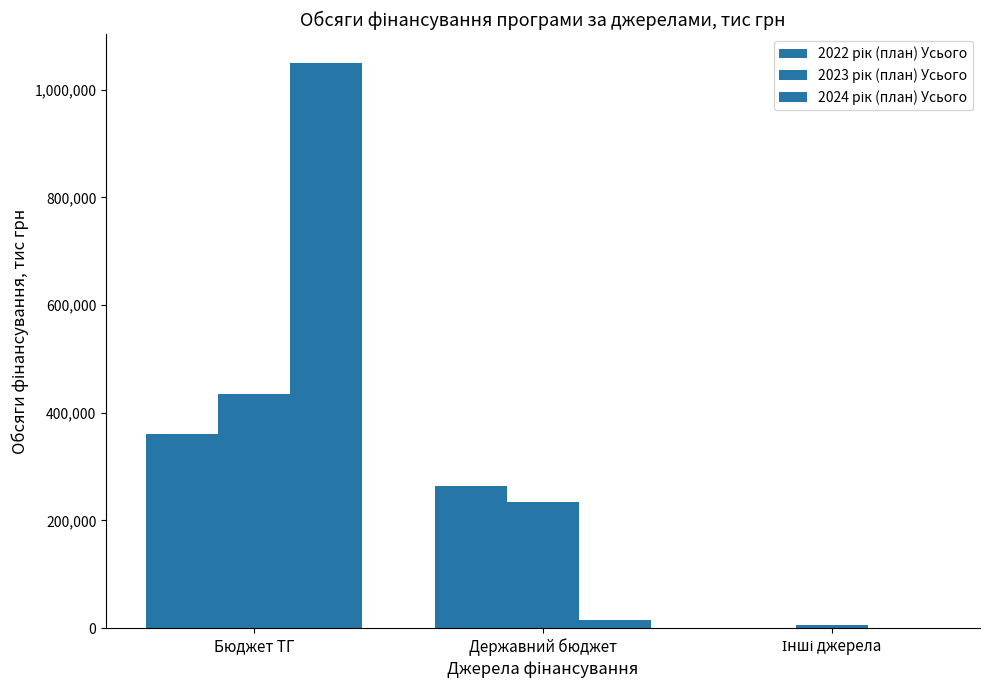

True or false: 2024 рік (план) Усього has a value of 8396.8 at Державний бюджет.

False